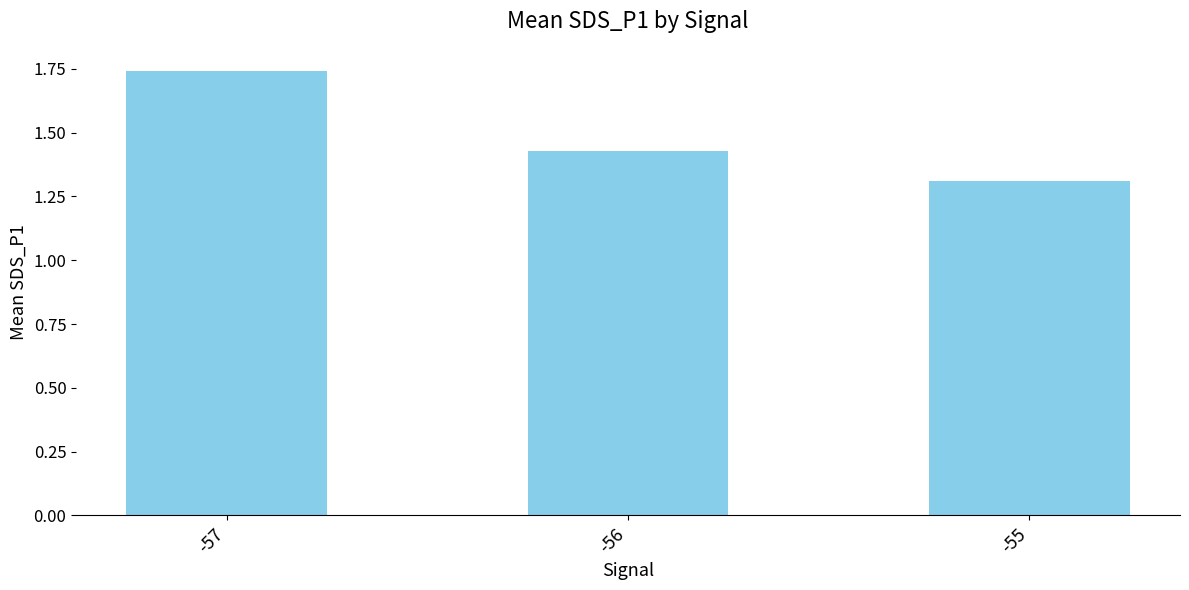

Rank the categories by value from lowest to highest.

-55, -56, -57